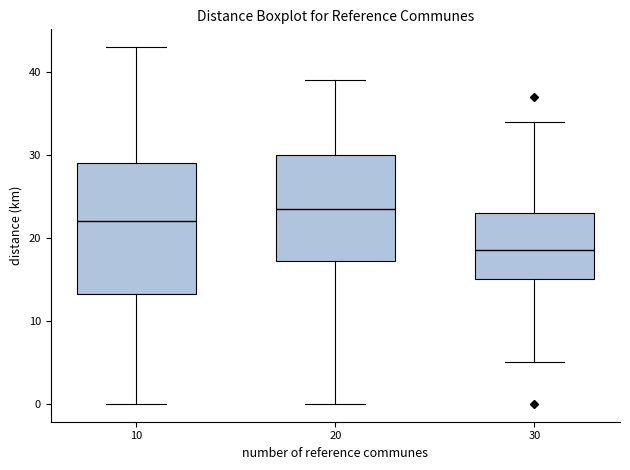

Where does the median line of the box at x = 30 sit on the y-axis? The values are not printed on the chart, so give them approximately, as read against the axis.

19